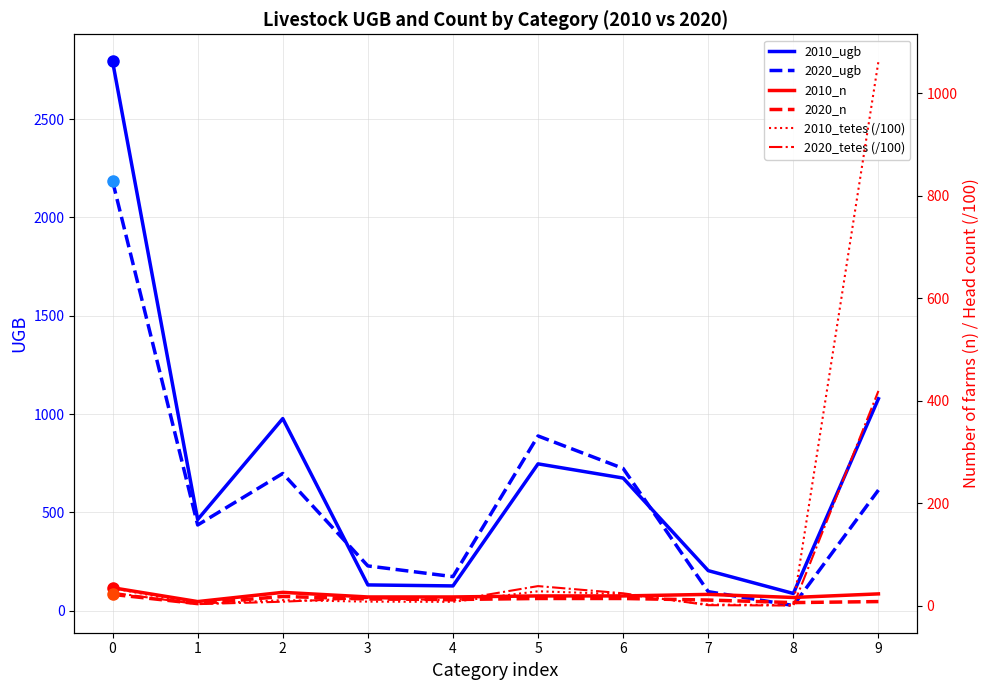

List the labels in order of 2010_tetes (/100) value, smallest first.

8, 7, 1, 4, 3, 2, 6, 5, 0, 9